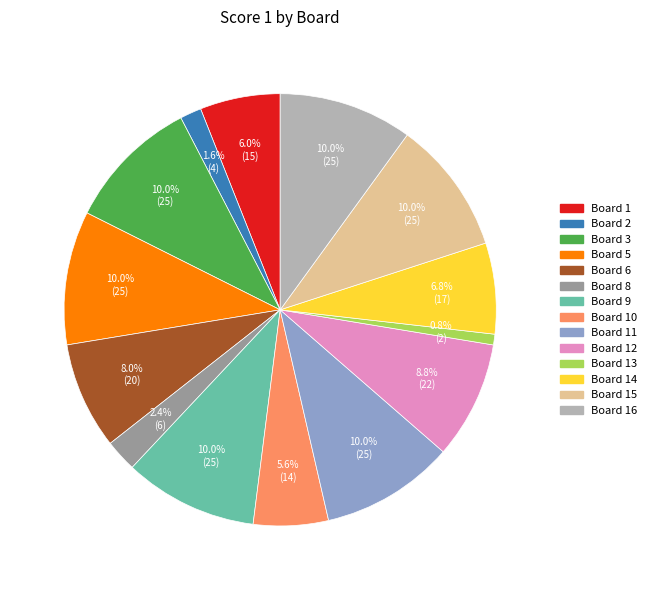

Does any single category account for the majority?

No